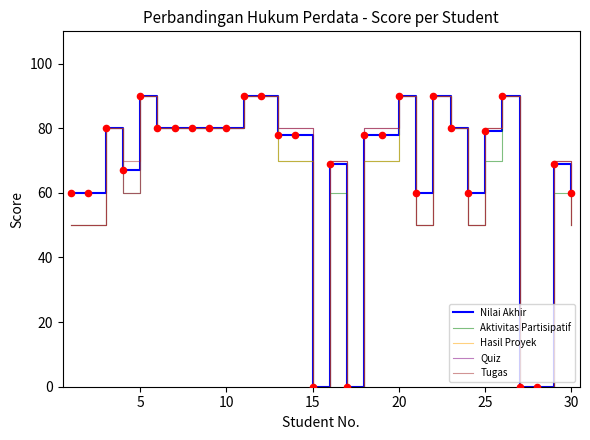

What is the maximum value for Tugas?

90